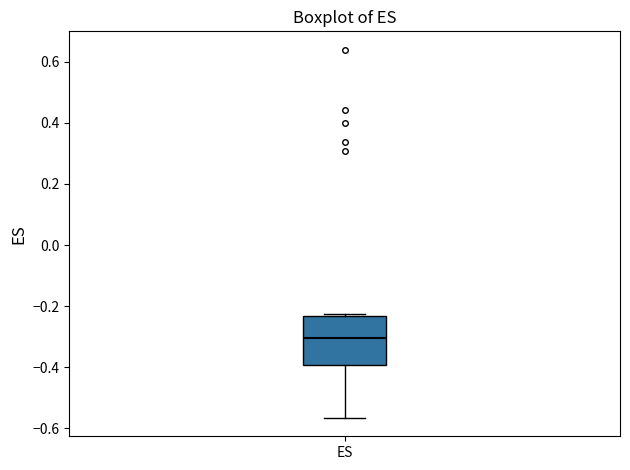

Where is the upper edge of the box for ES on the y-axis? The values are not printed on the chart, so give them approximately, as read against the axis.

-0.24